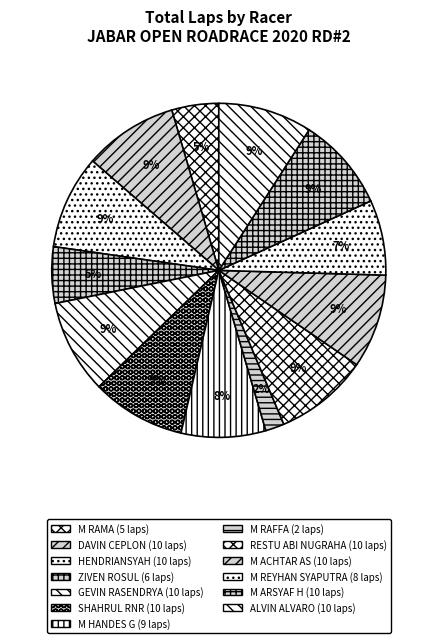

Is it true that M REYHAN SYAPUTRA is 7% of the pie?

True